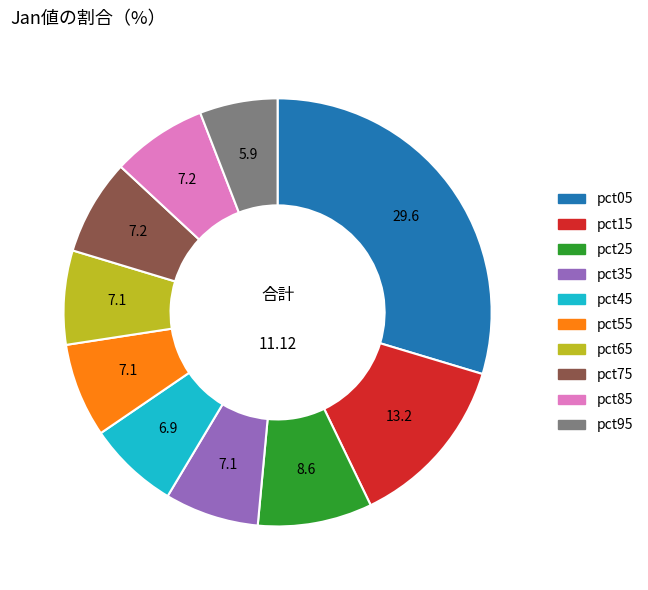

Is it true that pct85 is 7% of the pie?

True